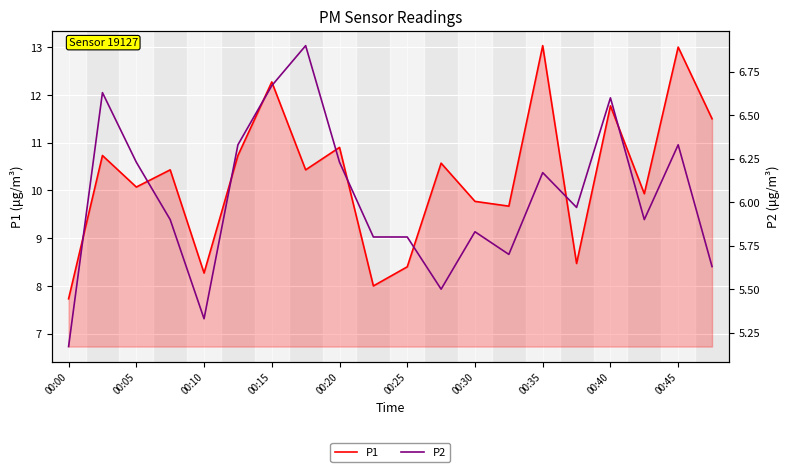

What is the difference between the second highest and minimum values in the P1 series?

5.3